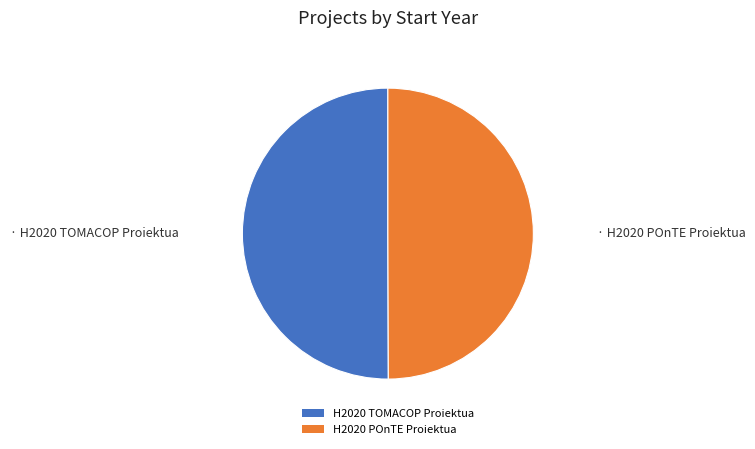

True or false: H2020 POnTE Proiektua accounts for 37% of the total.

False